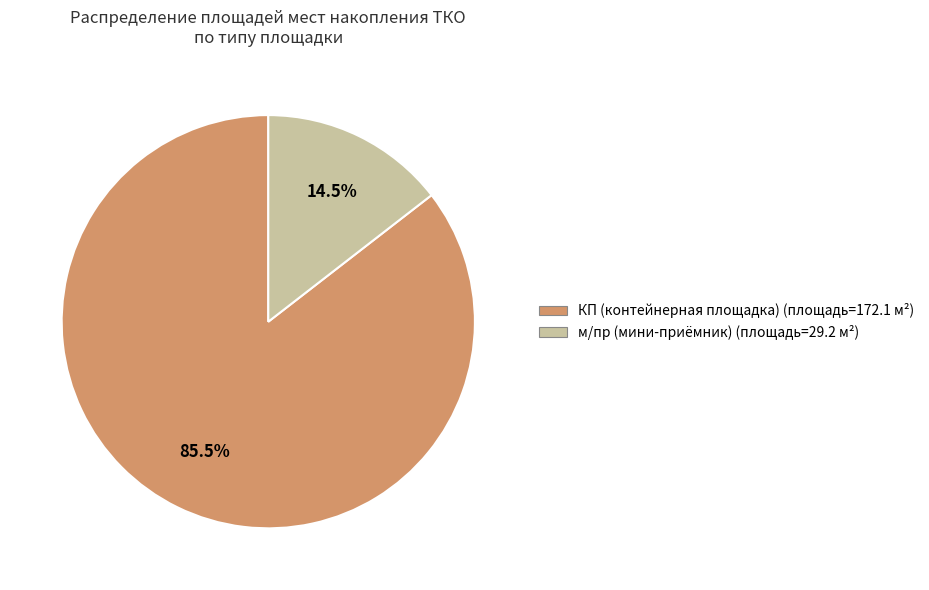

What is the ratio of the value at КП to the value at м/пр?

5.8